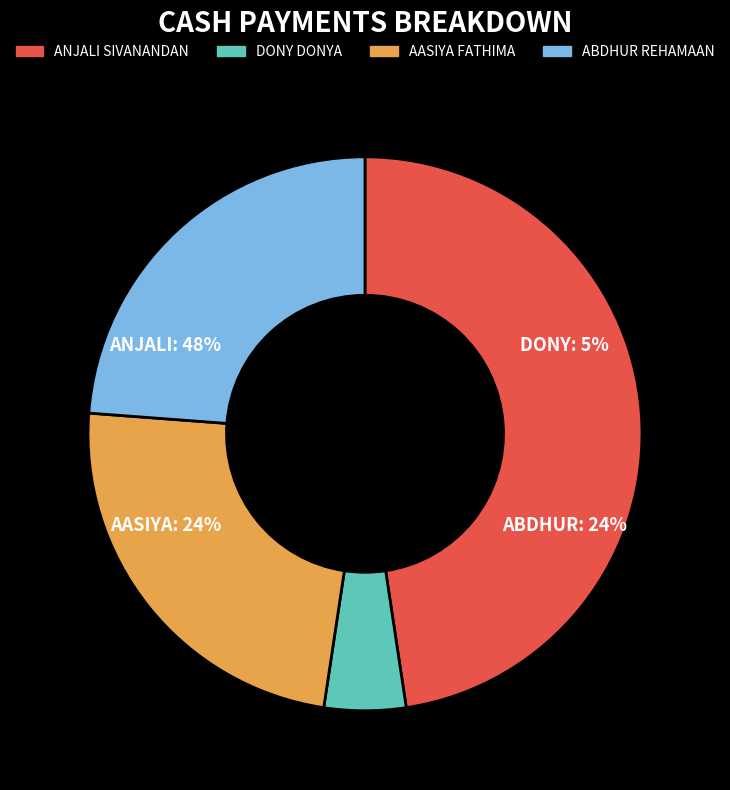

Does AASIYA FATHIMA represent more than half of the total?

No